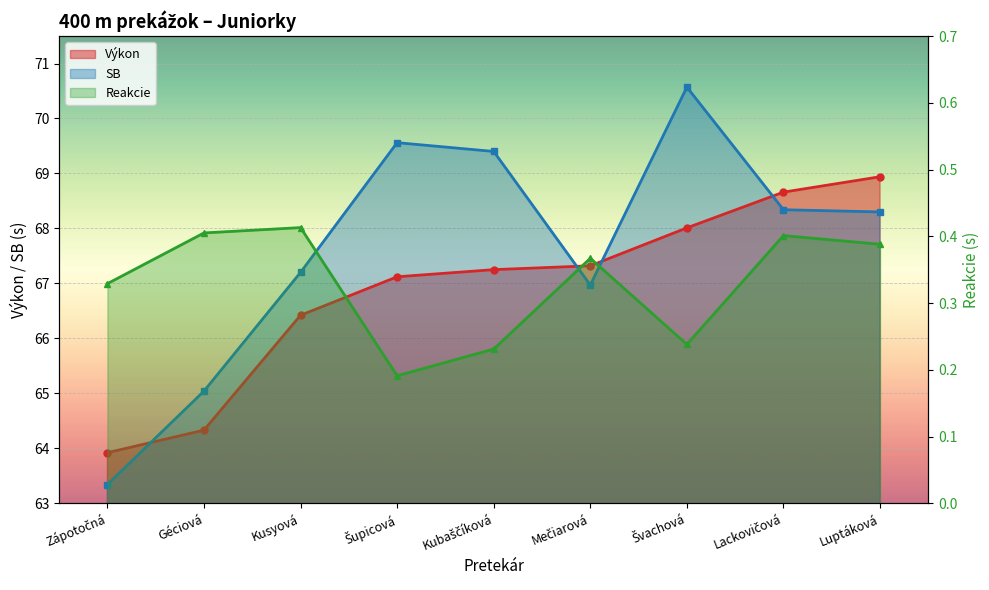

Where is the first local maximum for SB?

Šupicová